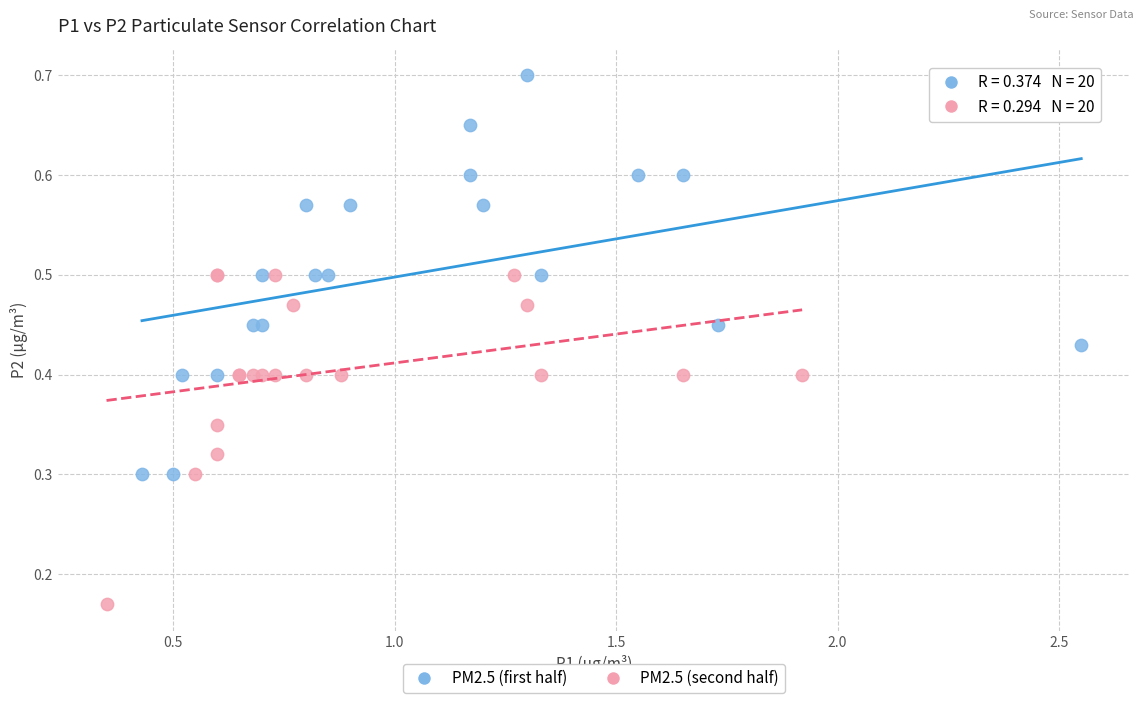

Which series reaches the minimum Y coordinate?

PM2.5 (second half)